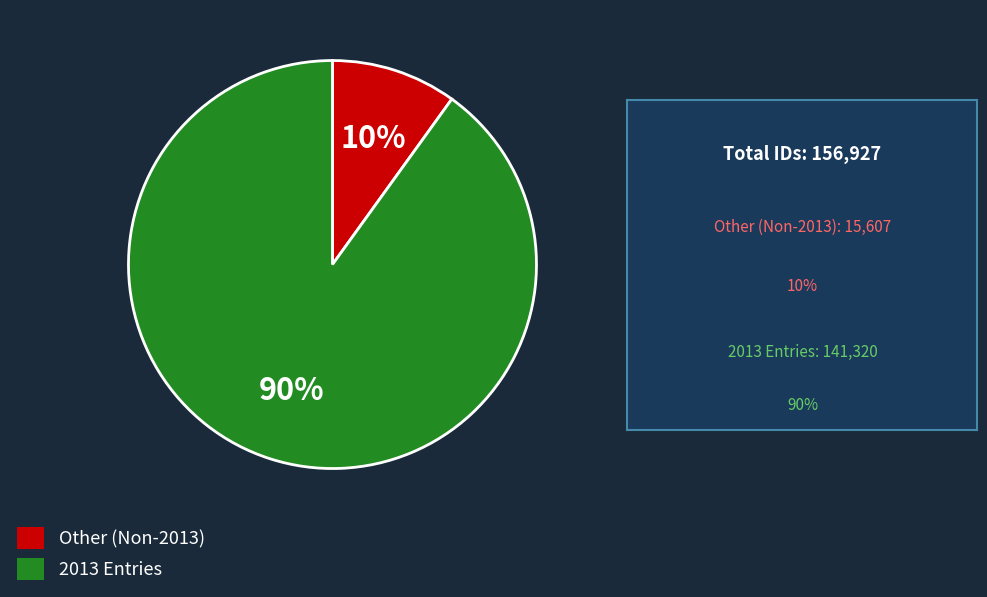

To the nearest percent, what is the average slice percentage?

50%